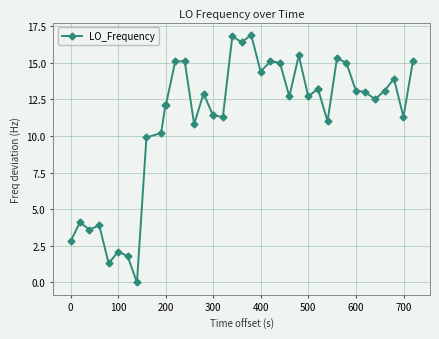

What is the average value?

11.2